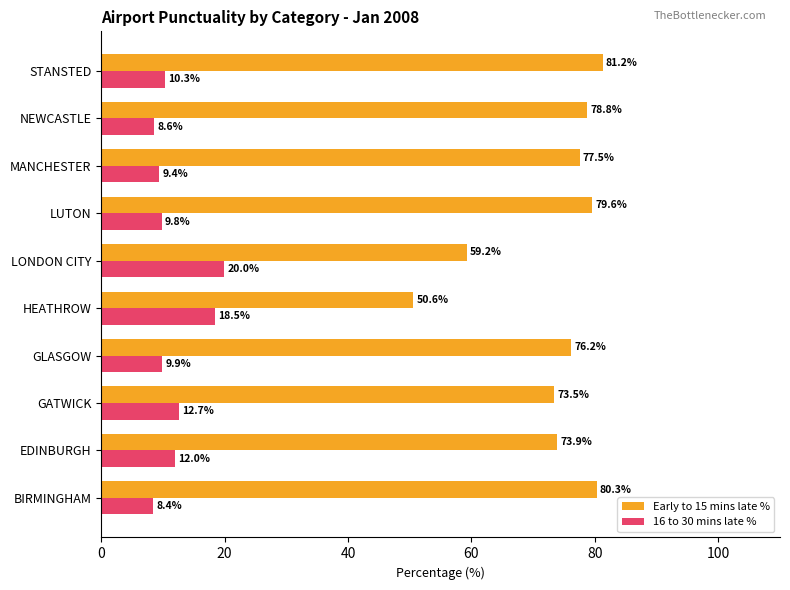

At GLASGOW, list the series in order from largest to smallest.

Early to 15 mins late %, 16 to 30 mins late %